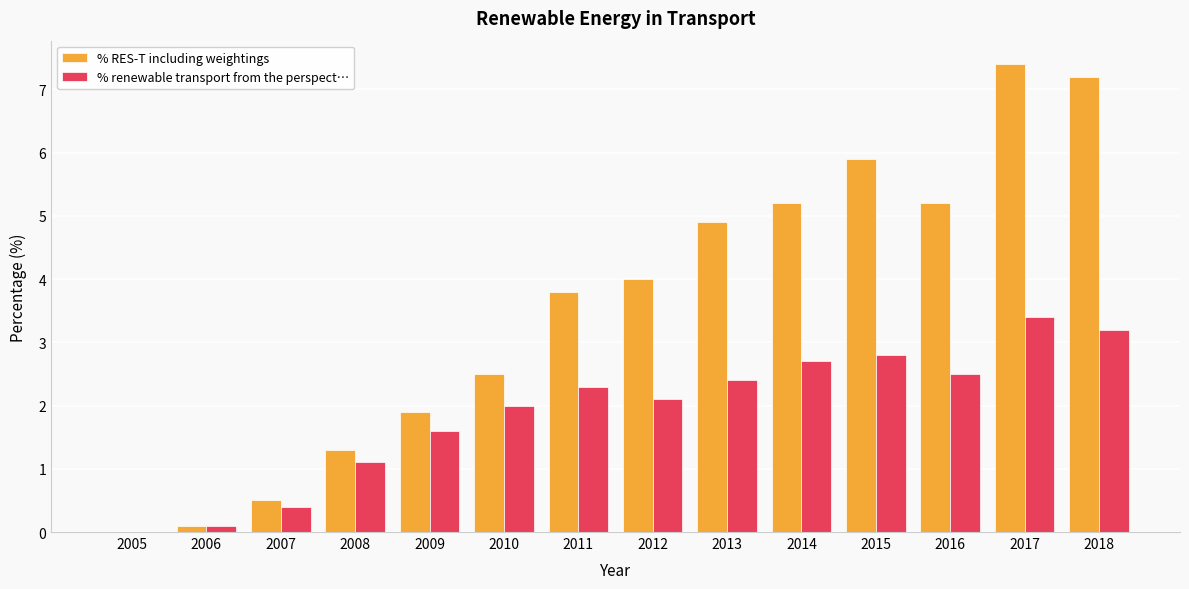

How many data points does each series have?

14